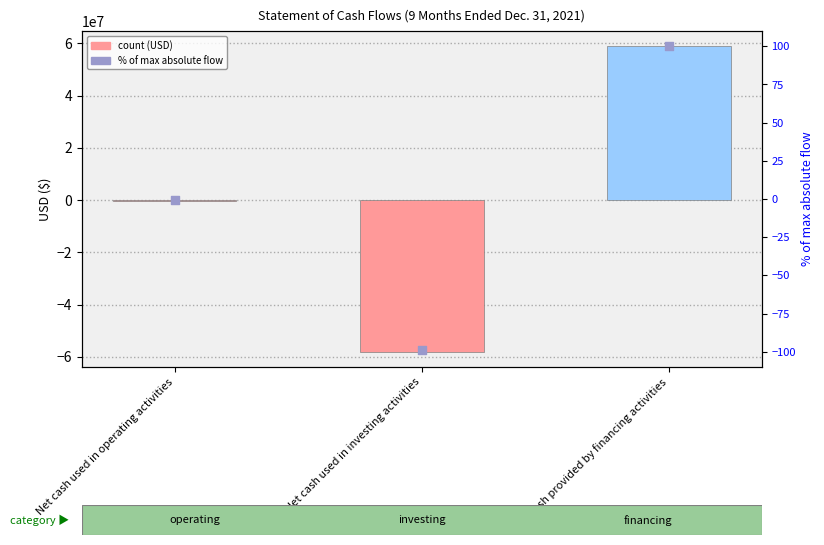

At which category is the sum across all series the highest?

Net cash provided by financing activities